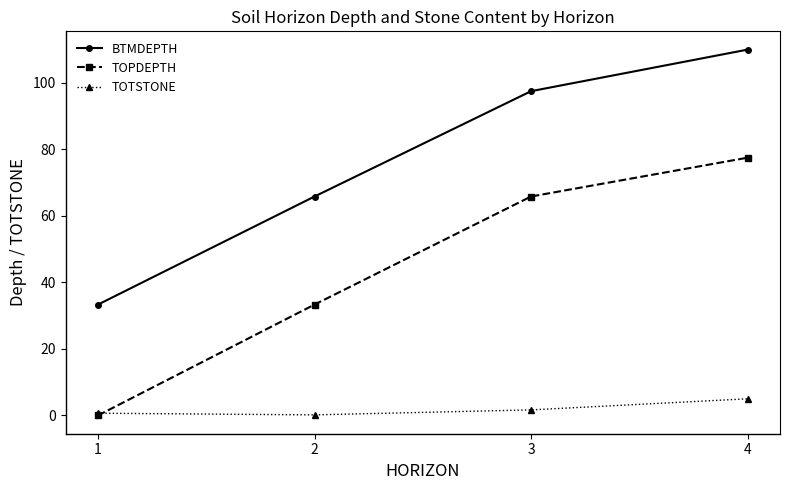

Reading left to right, extract all data points from this chart.

BTMDEPTH: 1=33.3	2=65.8	3=97.5	4=110.0
TOPDEPTH: 1=0.0	2=33.3	3=65.8	4=77.5
TOTSTONE: 1=0.7	2=0.2	3=1.7	4=5.0